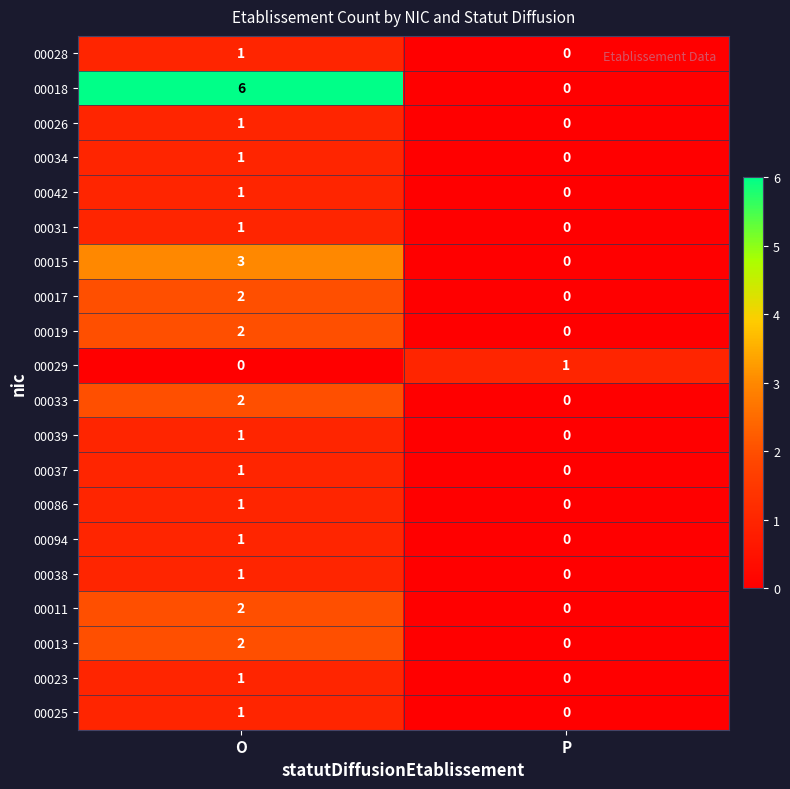

Rank the categories by 00015 value from lowest to highest.

P, O